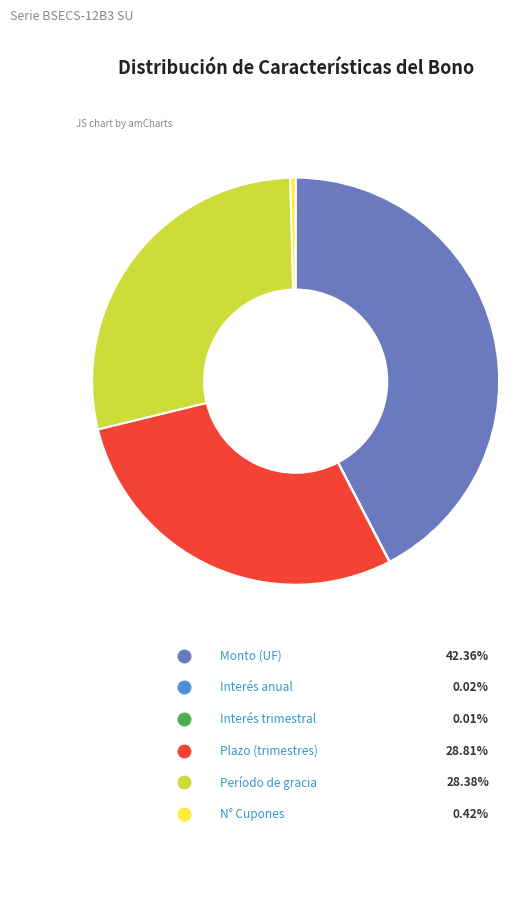

Does N° Cupones account for over 50% of the chart?

No